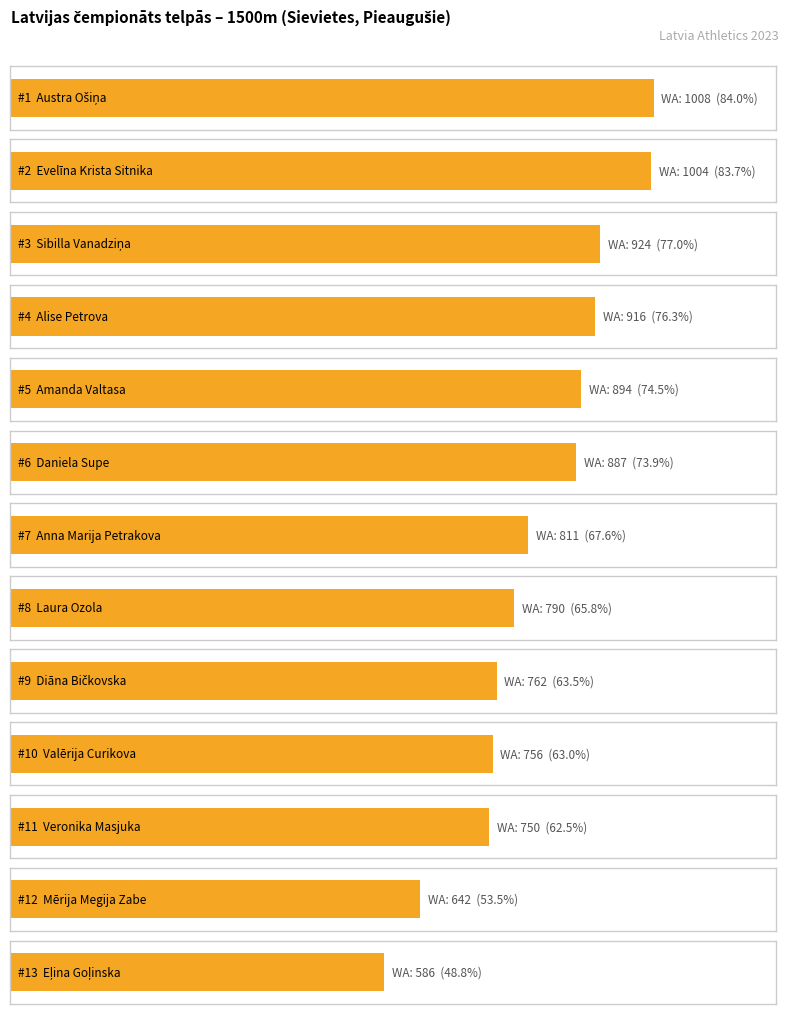

The value at Laura Ozola is 469. True or false?

False